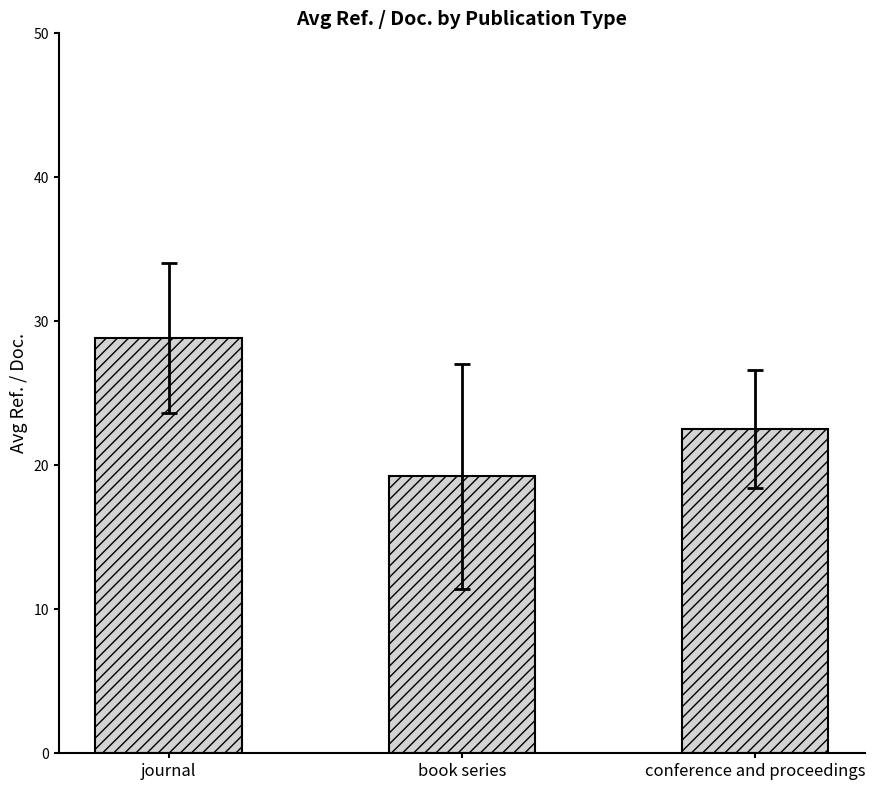

How many values are below 22?

1